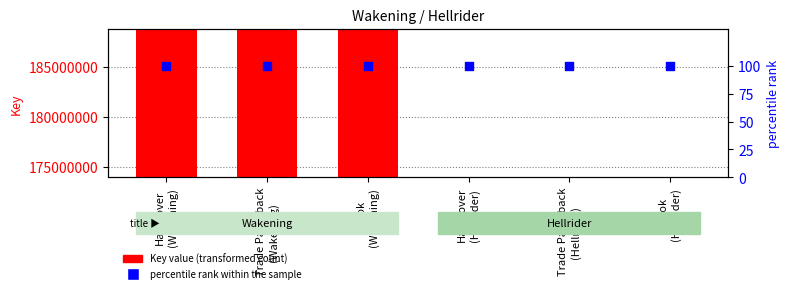

What is the total value across all series at Hardcover
(Hellrider)?

173898022